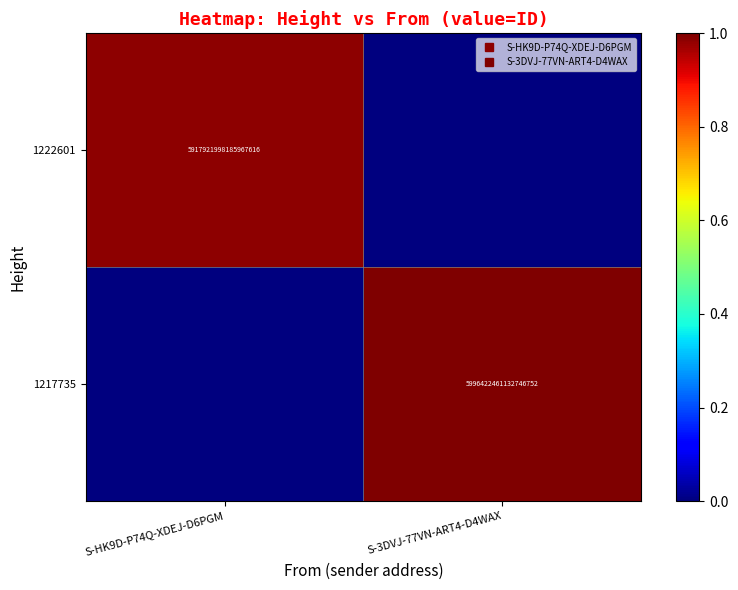

The value of 1217735 at S-HK9D-P74Q-XDEJ-D6PGM is 0.0. True or false?

True